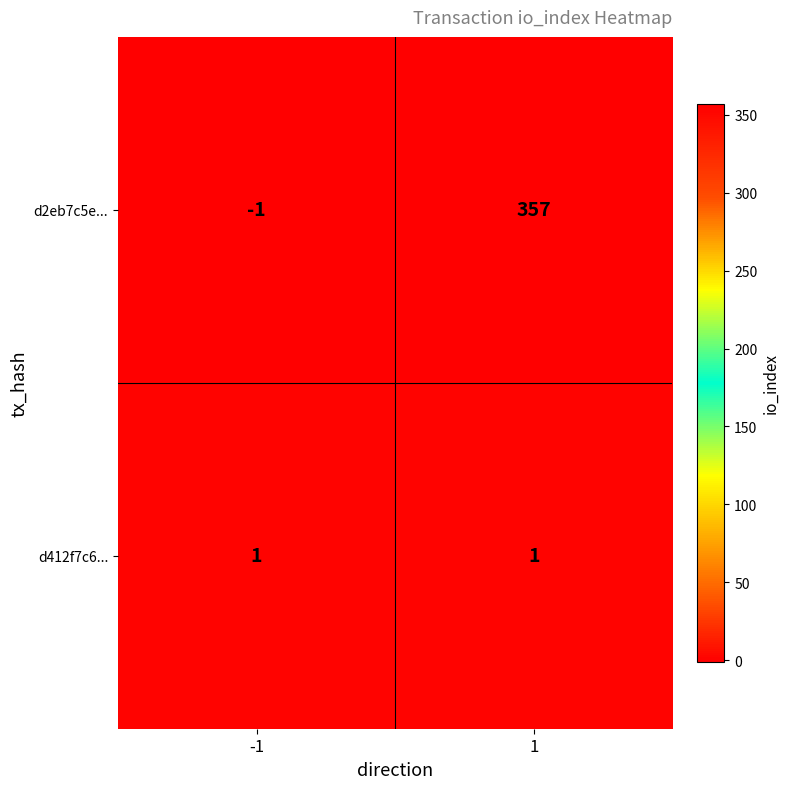

Count the number of data series in this chart.

2